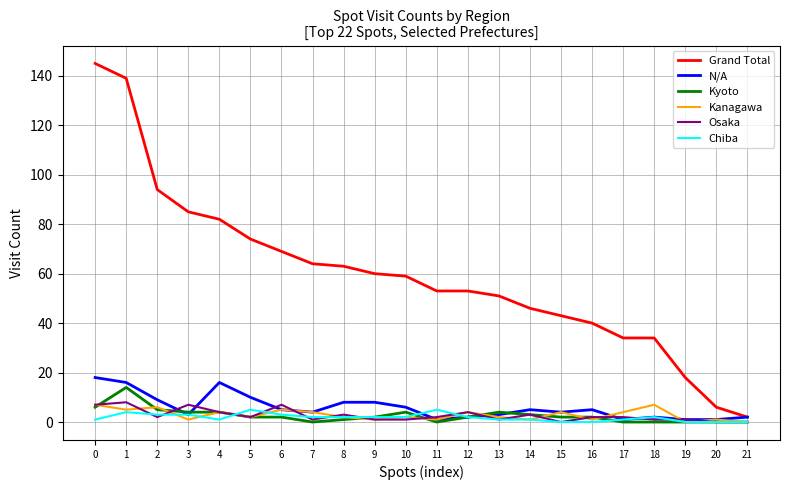

What is the maximum value shown in the chart?

145